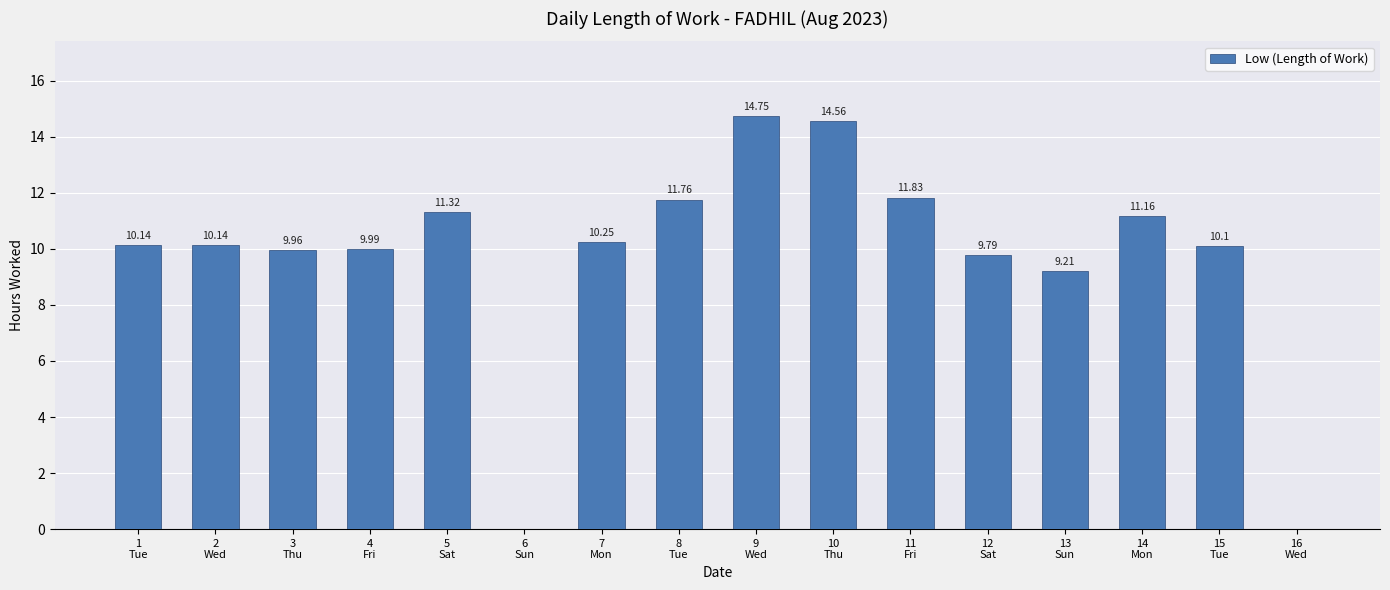

The chart shows a value of 14.6 at 10
Thu. True or false?

True